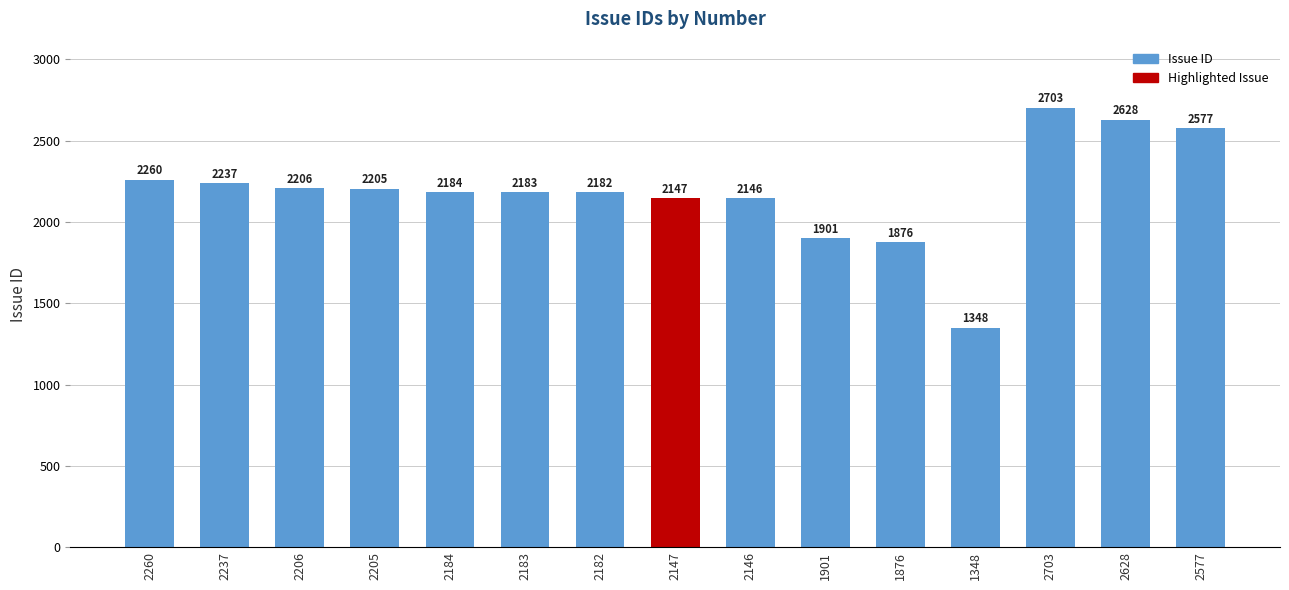

Reading left to right, extract all data points from this chart.

2260	2237	2206	2205	2184	2183	2182	2147	2146	1901	1876	1348	2703	2628	2577